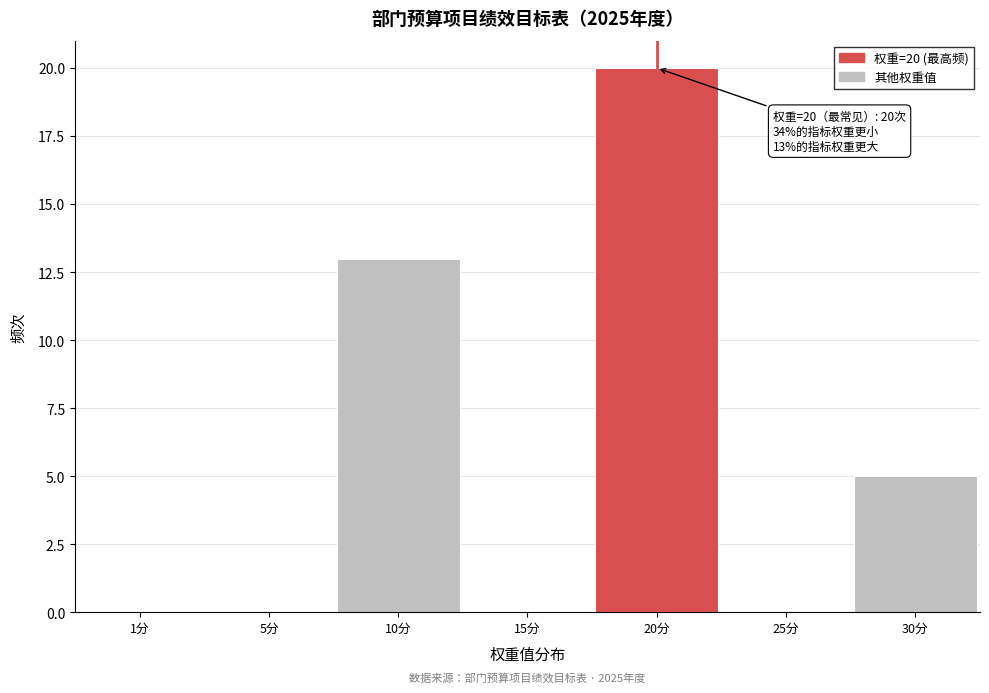

Reading left to right, transcribe all the data shown in this chart.

1分=0	5分=0	10分=13	15分=0	20分=20	25分=0	30分=5